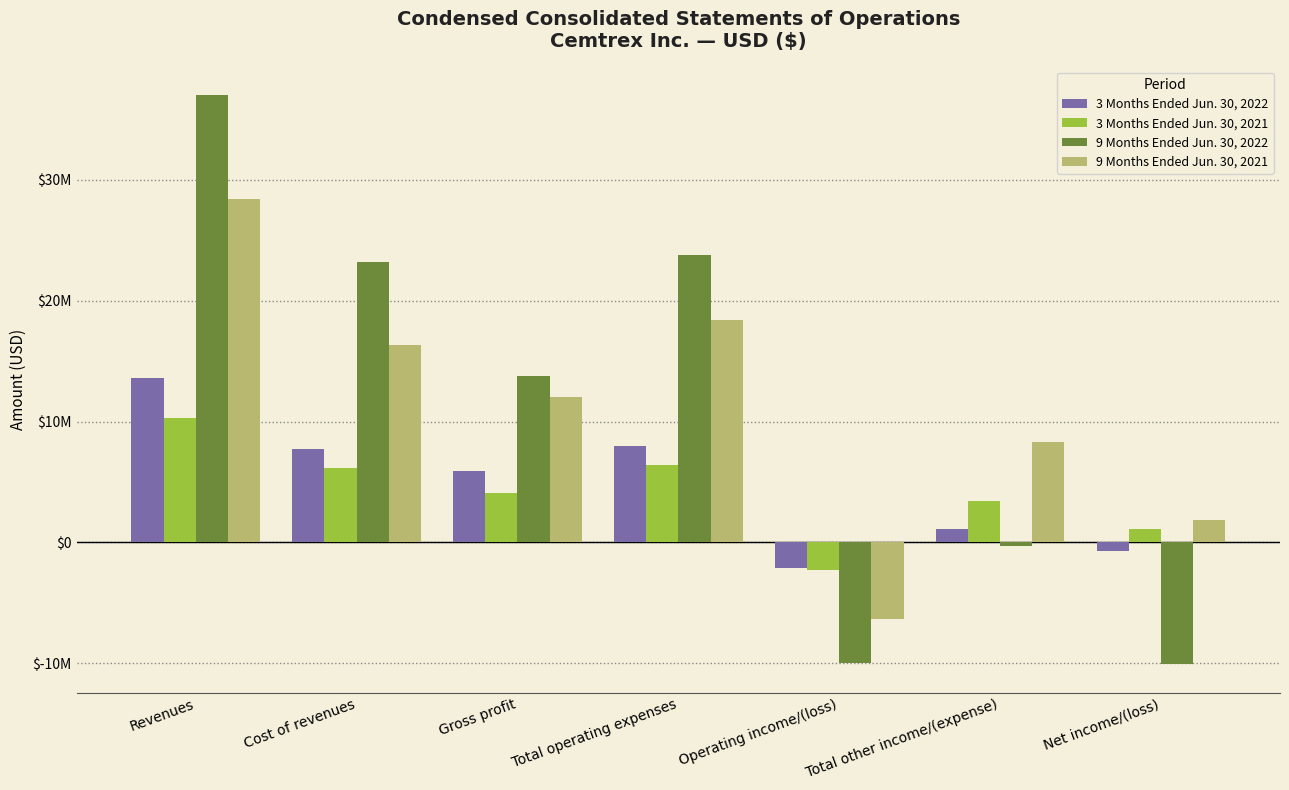

What are all the series names shown in the legend?

3 Months Ended Jun. 30, 2022, 3 Months Ended Jun. 30, 2021, 9 Months Ended Jun. 30, 2022, 9 Months Ended Jun. 30, 2021